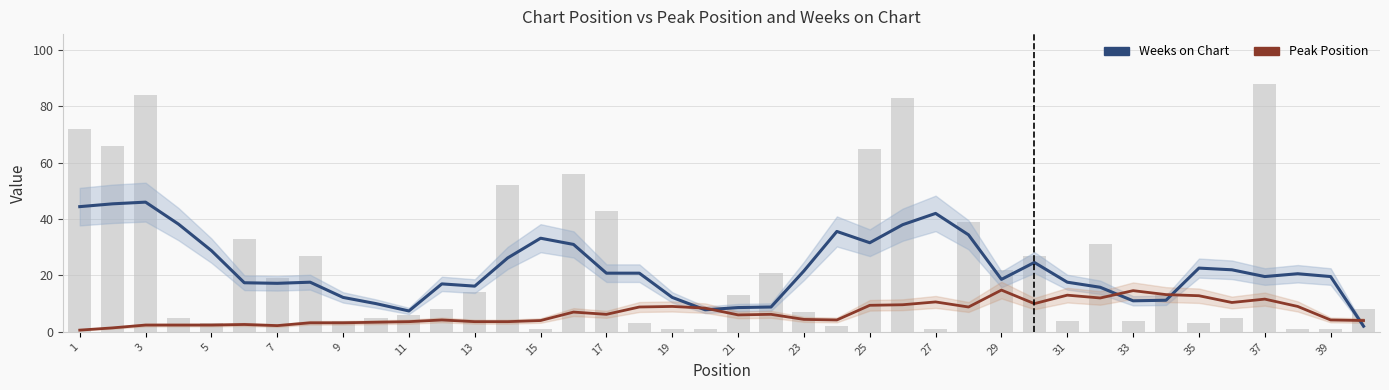

Between 23 and 21, which is larger?

23